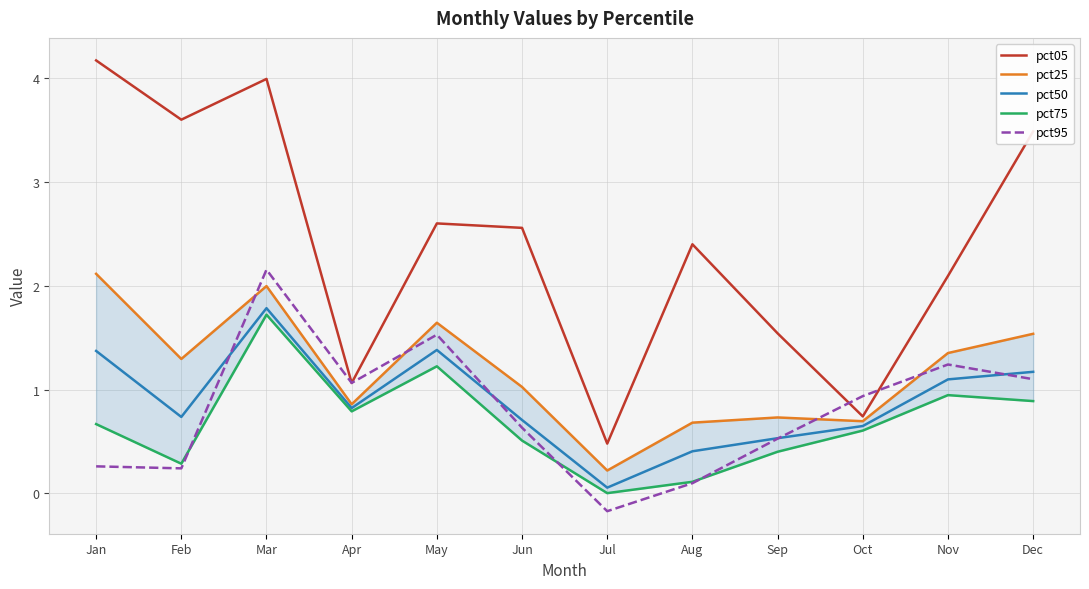

Between Jul and Aug, which is larger?

Aug